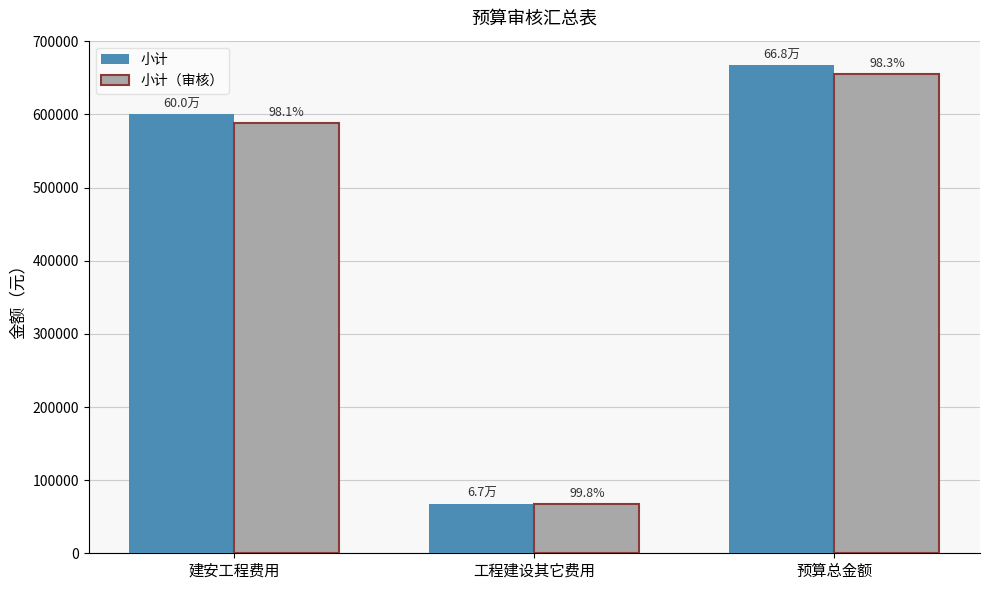

Which has a higher value, 建安工程费用 or 工程建设其它费用?

建安工程费用